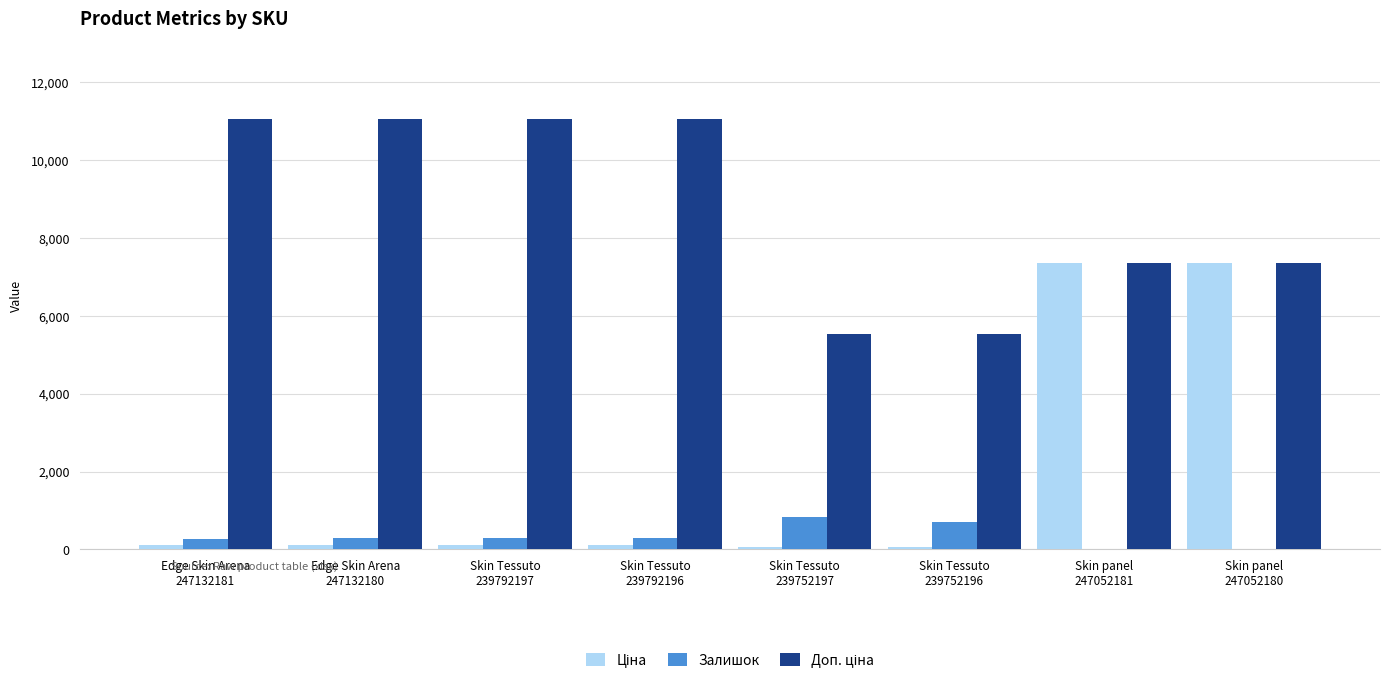

How many series are shown in this chart?

3